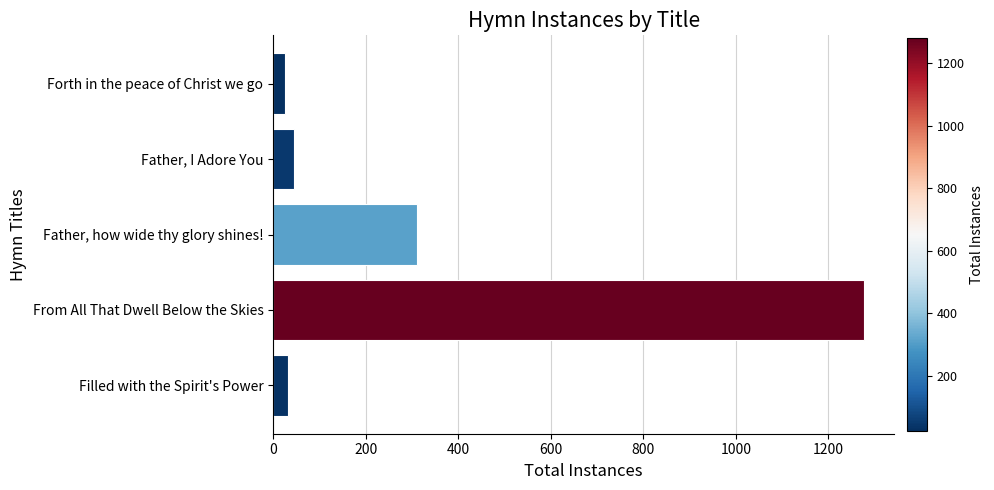

Where is the data nearest to the value 652?

Father, how wide thy glory shines!